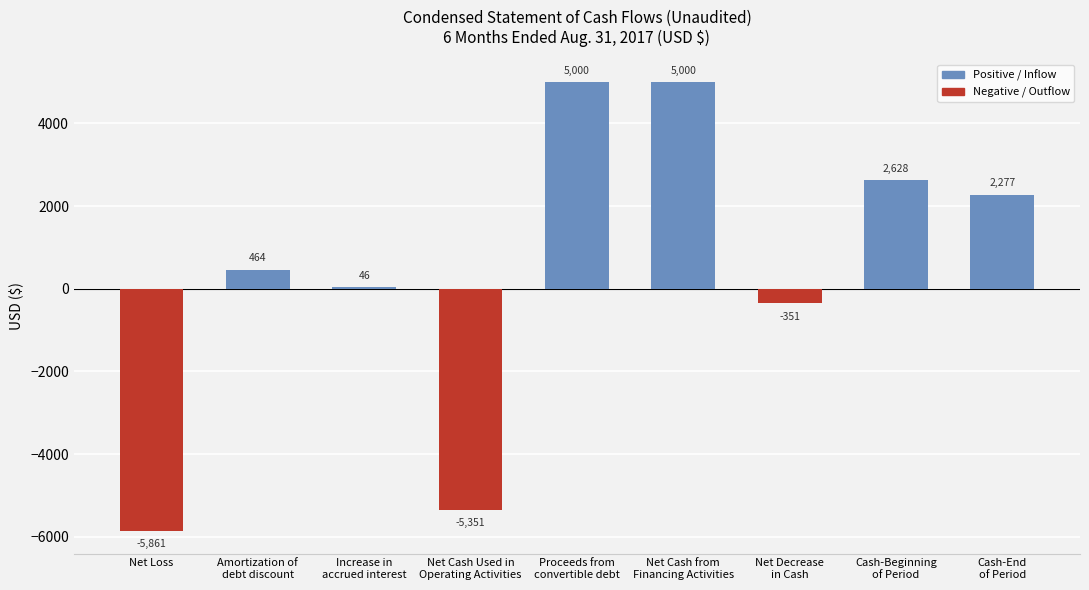

What is the label of the 5th bar from the right?

Proceeds from
convertible debt